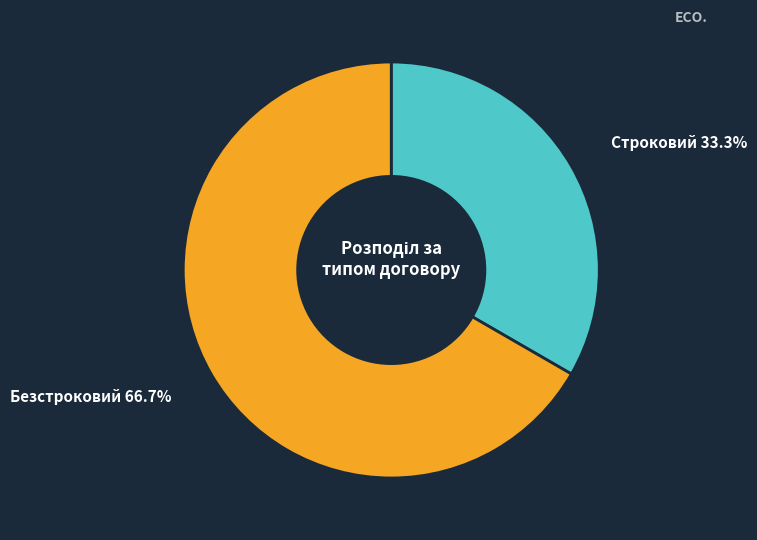

Is there a majority slice in this chart?

Yes